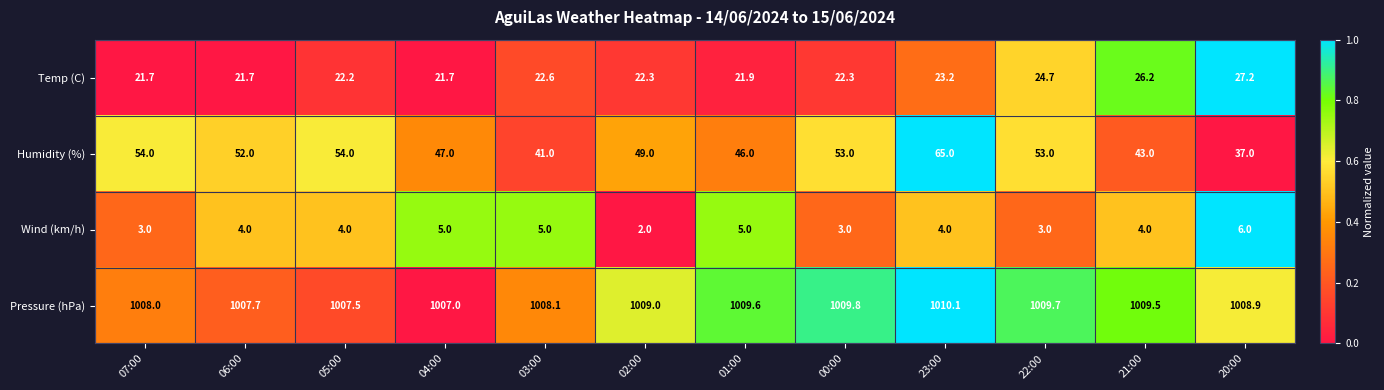

Count the number of data series in this chart.

4